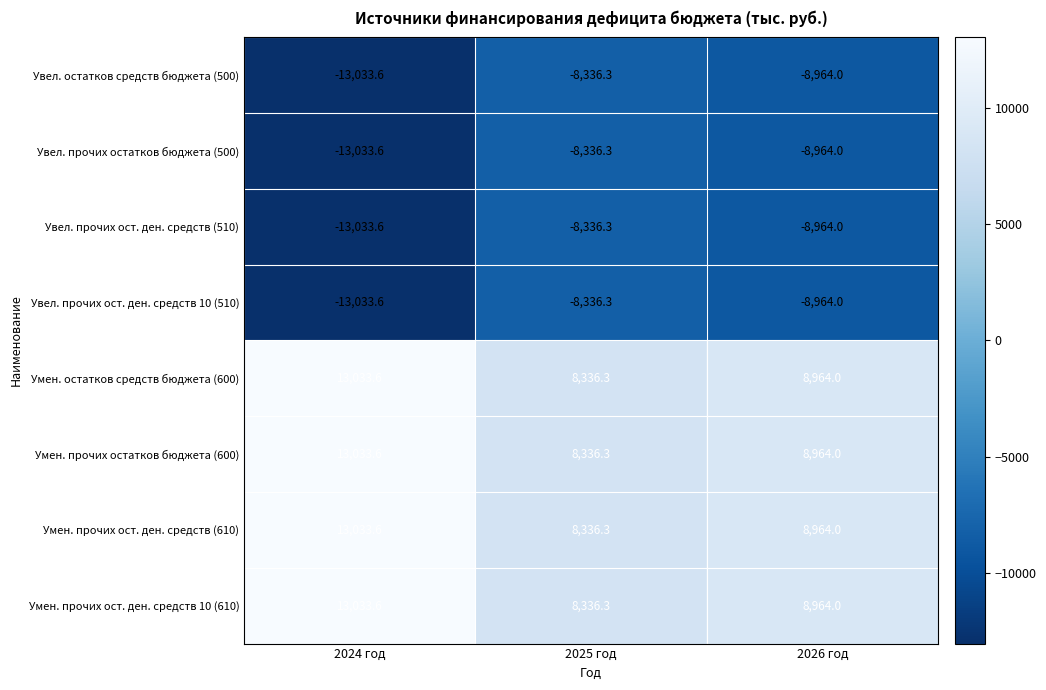

Reading right to left, extract all data points from this chart.

Увел. остатков средств бюджета (500): 2026 год=-8964.0	2025 год=-8336.3	2024 год=-13033.6
Увел. прочих остатков бюджета (500): 2026 год=-8964.0	2025 год=-8336.3	2024 год=-13033.6
Увел. прочих ост. ден. средств (510): 2026 год=-8964.0	2025 год=-8336.3	2024 год=-13033.6
Увел. прочих ост. ден. средств 10 (510): 2026 год=-8964.0	2025 год=-8336.3	2024 год=-13033.6
Умен. остатков средств бюджета (600): 2026 год=8964.0	2025 год=8336.3	2024 год=13033.6
Умен. прочих остатков бюджета (600): 2026 год=8964.0	2025 год=8336.3	2024 год=13033.6
Умен. прочих ост. ден. средств (610): 2026 год=8964.0	2025 год=8336.3	2024 год=13033.6
Умен. прочих ост. ден. средств 10 (610): 2026 год=8964.0	2025 год=8336.3	2024 год=13033.6